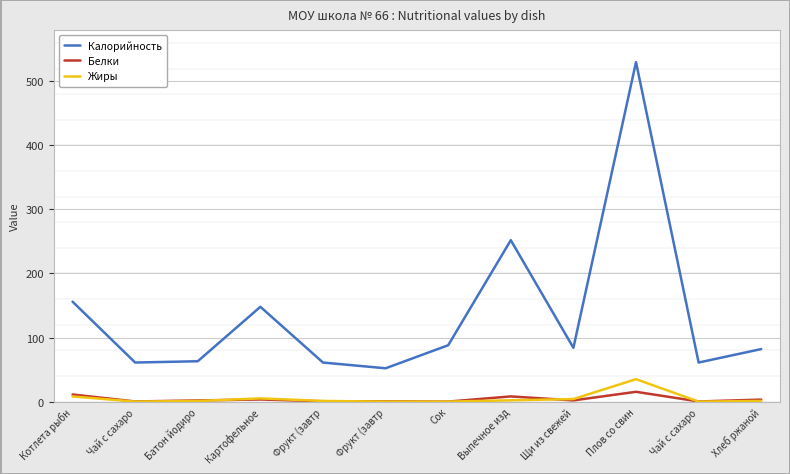

Count the number of data series in this chart.

3